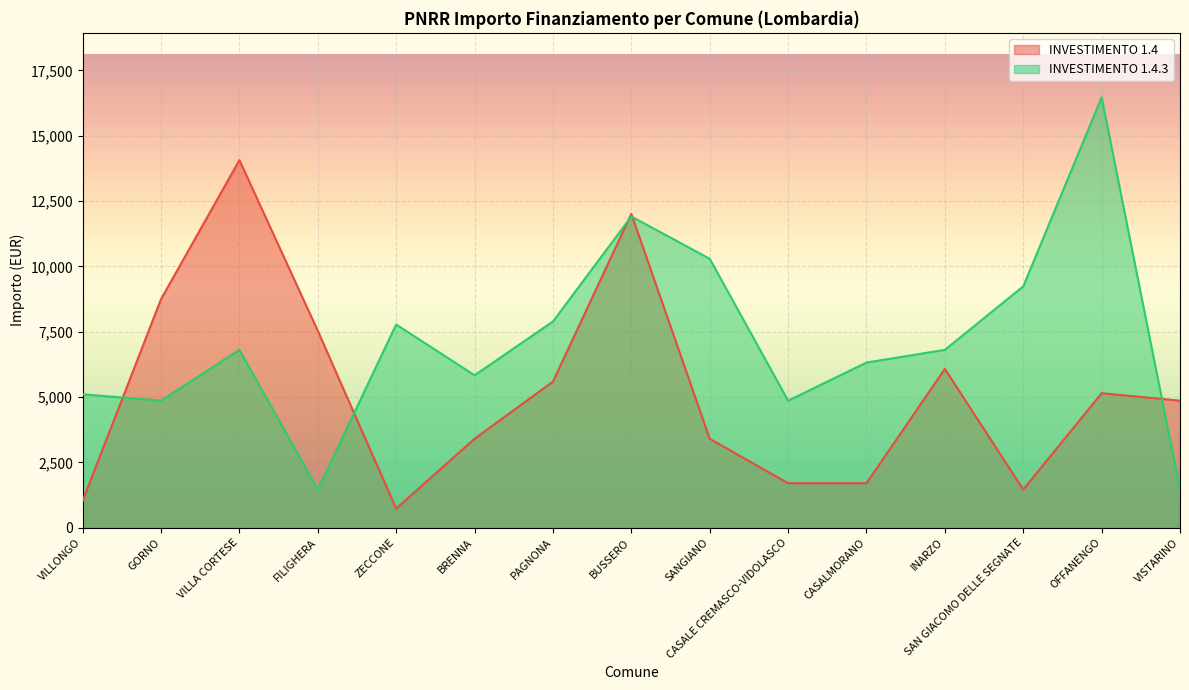

Does the chart display data point markers on the line(s)?

No